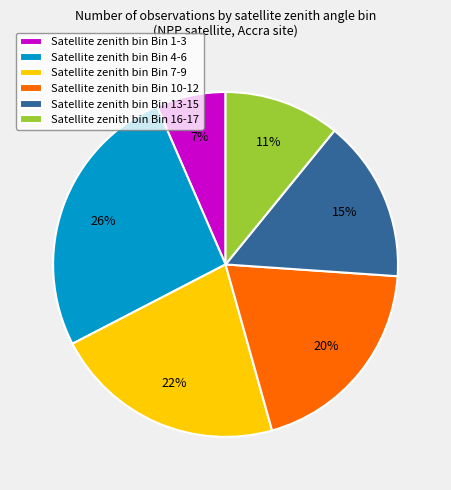

Is the sum of Satellite zenith bin Bin 10-12 and Satellite zenith bin Bin 16-17 greater than half?

No